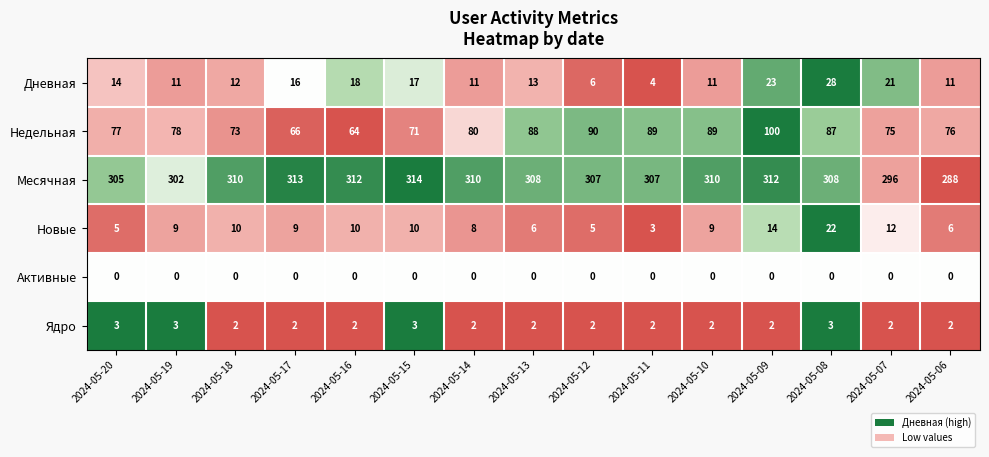

List the series in order of their peak value, highest first.

Месячная, Недельная, Дневная, Новые, Ядро, Активные